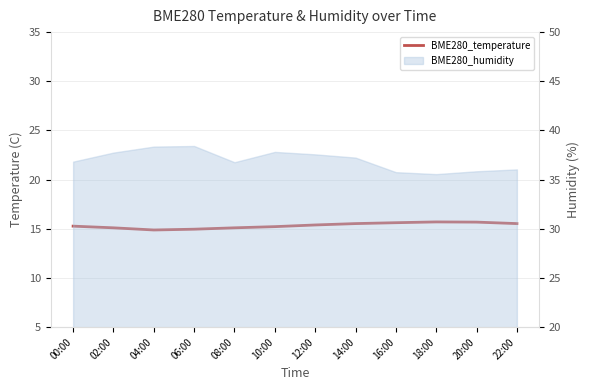

How many interior local peaks (higher than both neighbors) does the data have?

1